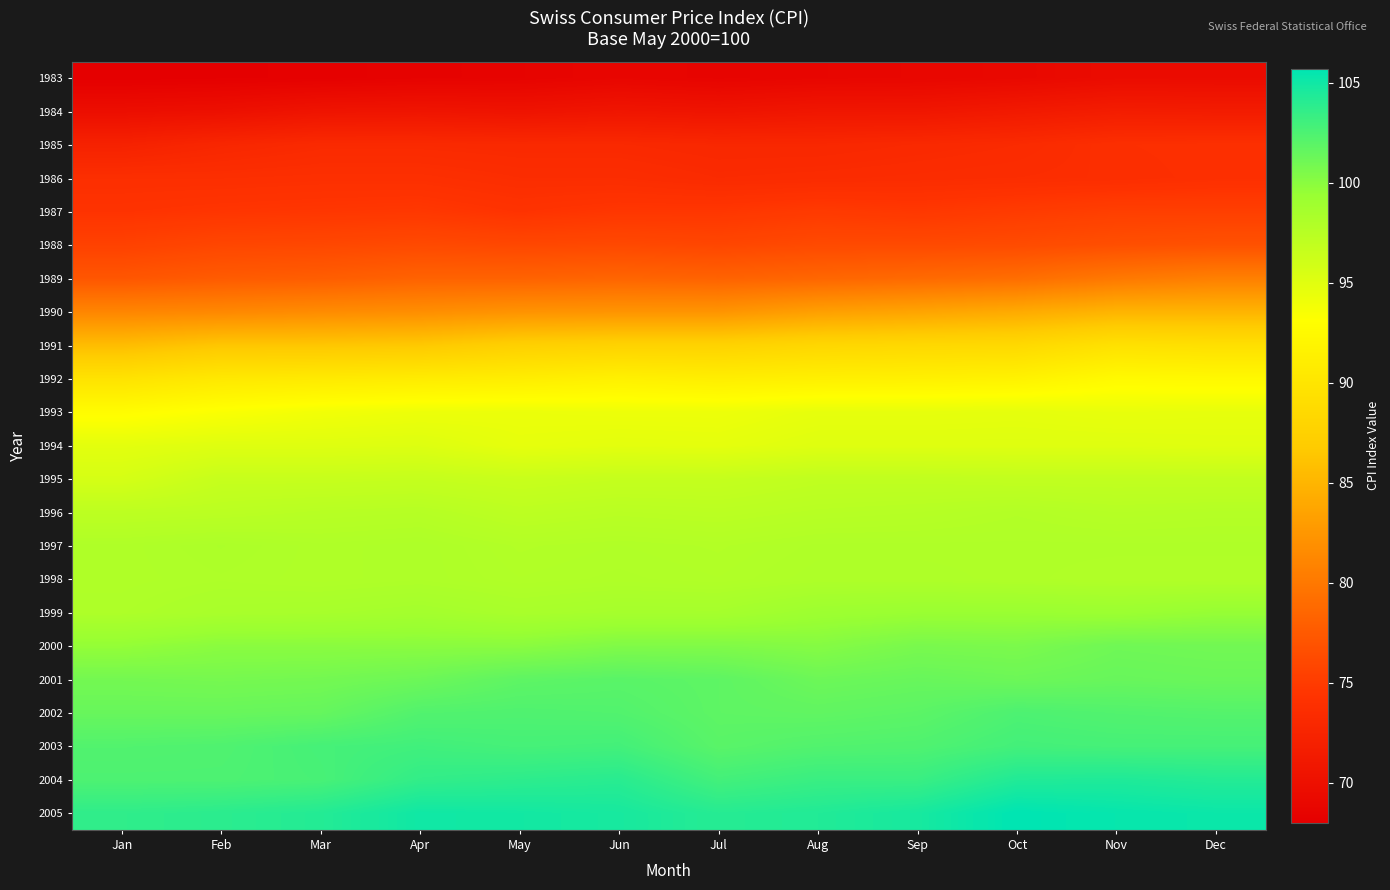

At which category does the chart reach its peak across all series?

Oct